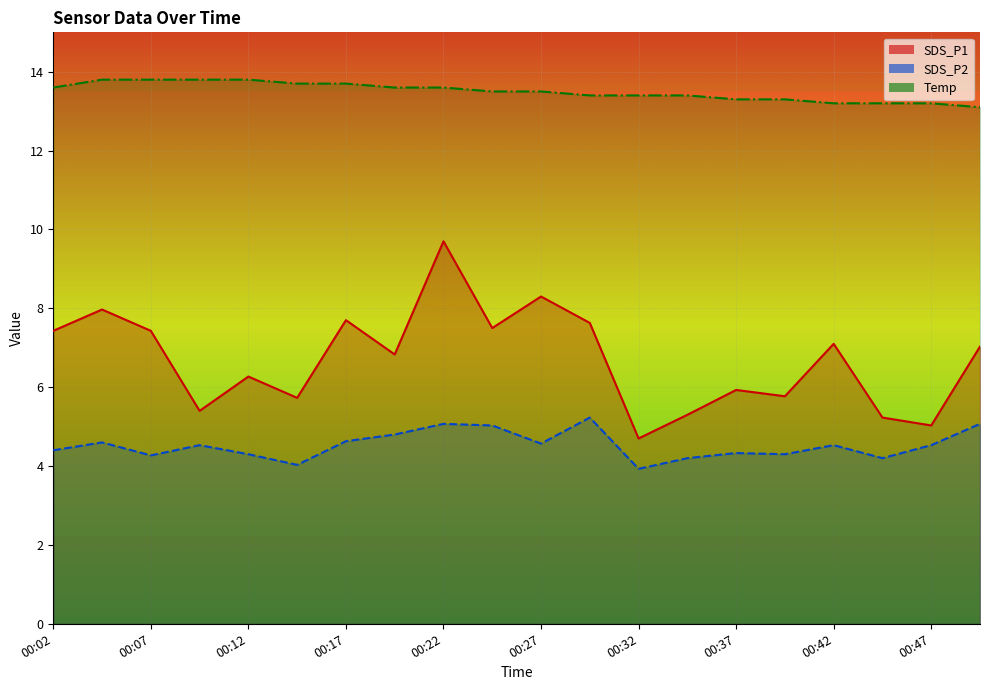

What is the difference between the maximum and minimum values in the Temp series?

0.7